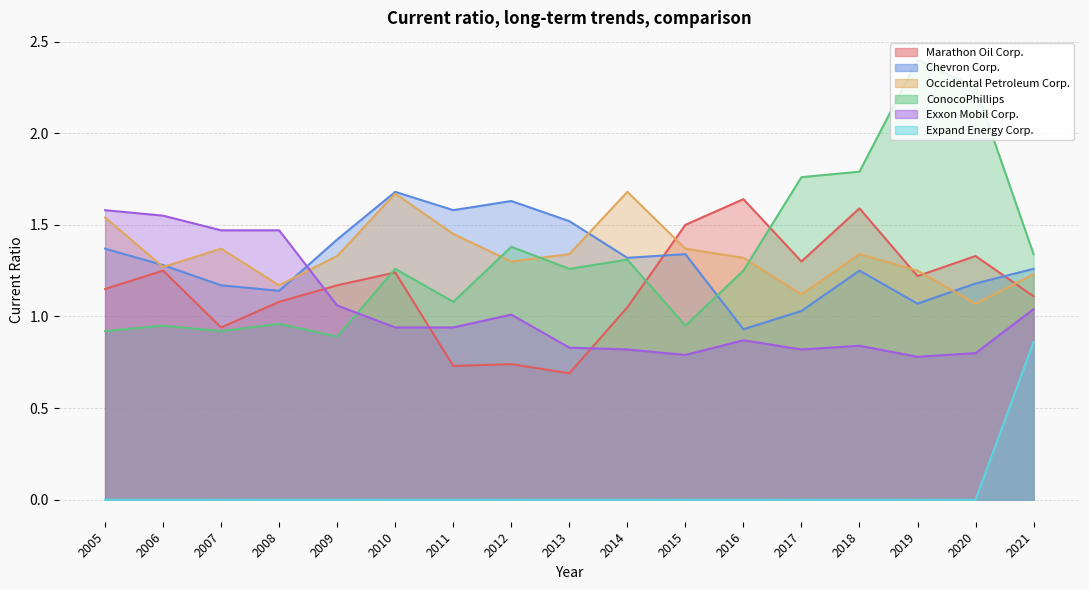

True or false: Occidental Petroleum Corp. and Chevron Corp. intersect in this chart.

True